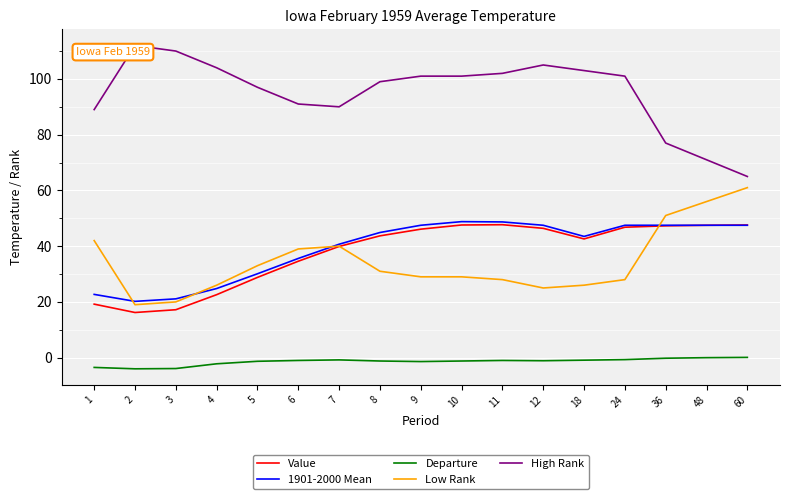

True or false: 1901-2000 Mean and Departure intersect in this chart.

False